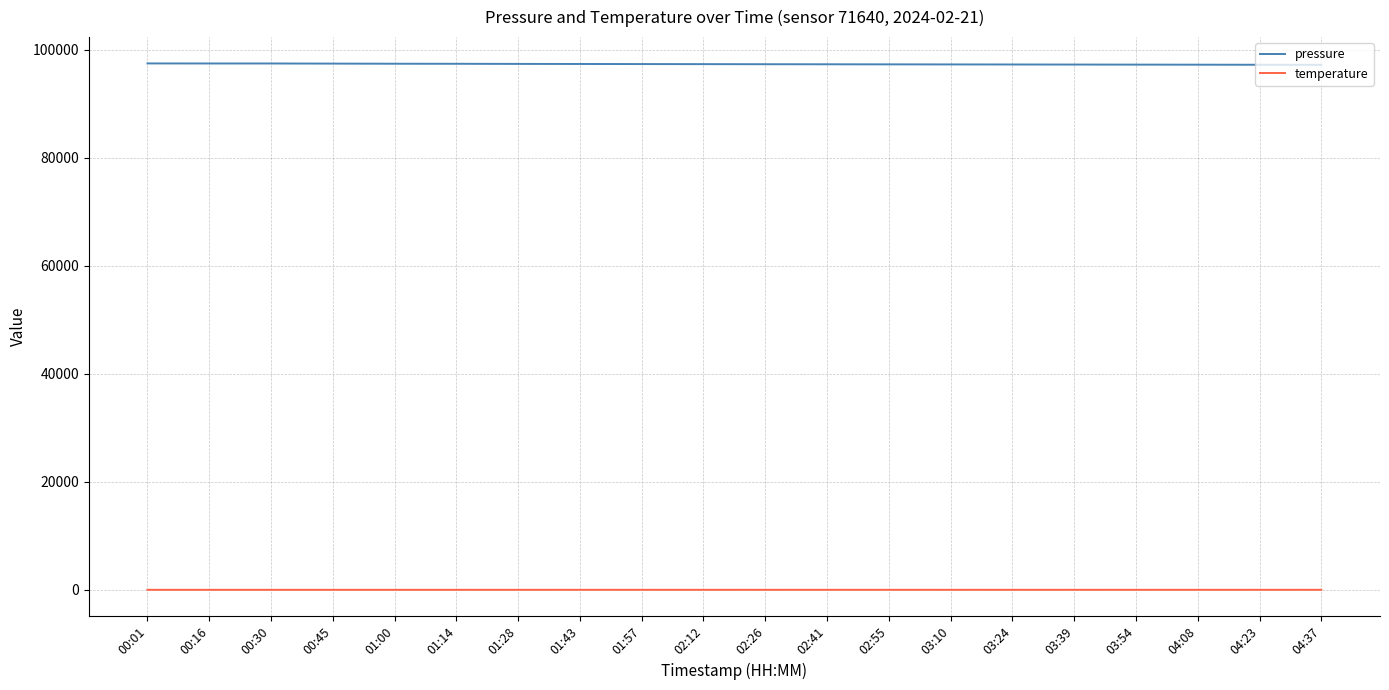

In temperature, how many points are higher than both neighbors (excluding endpoints)?

1